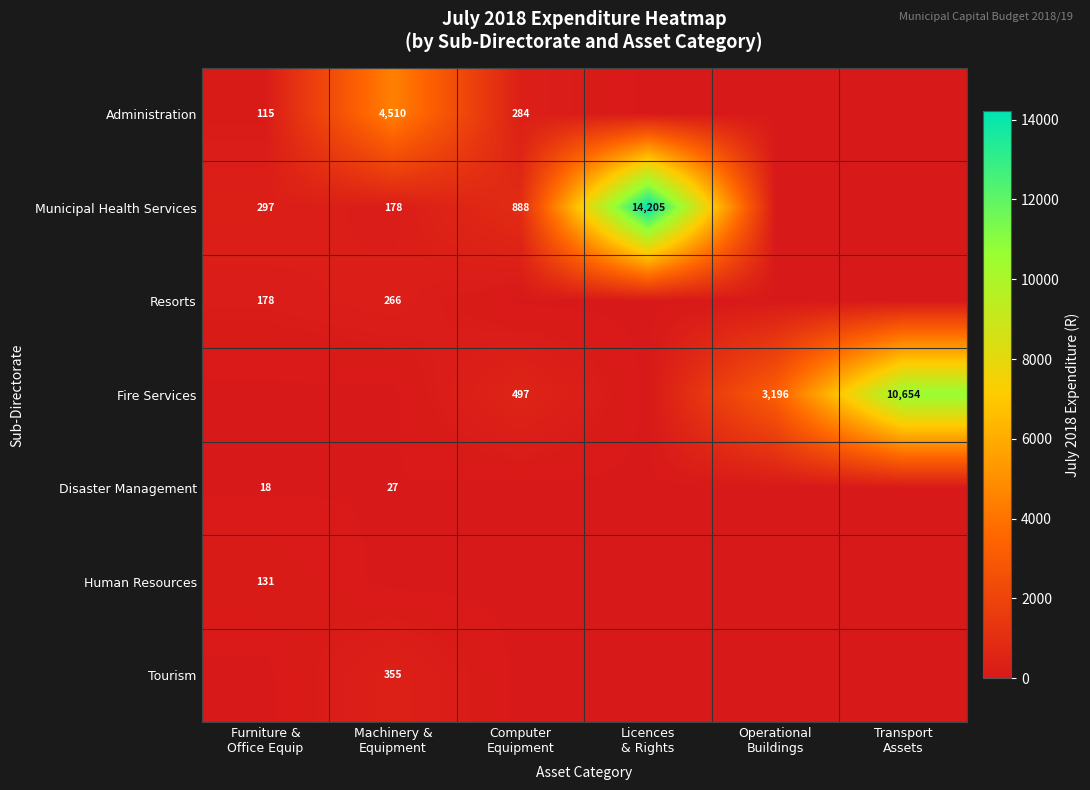

What is the greatest value displayed?

14205.2